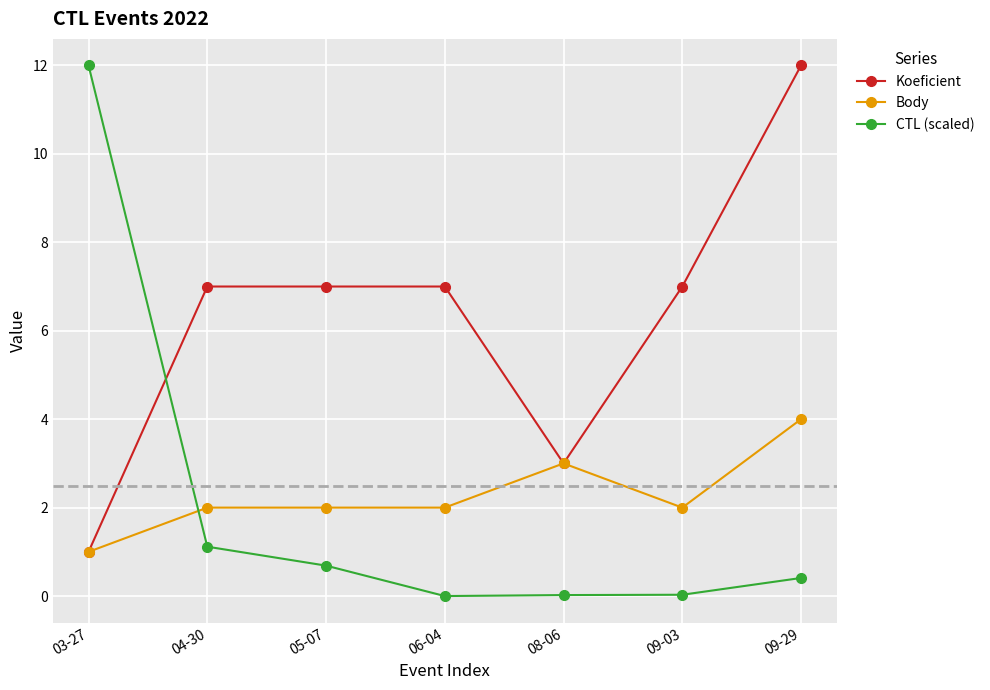

What is the difference between the CTL (scaled) values at 04-30 and 06-04?

1.1